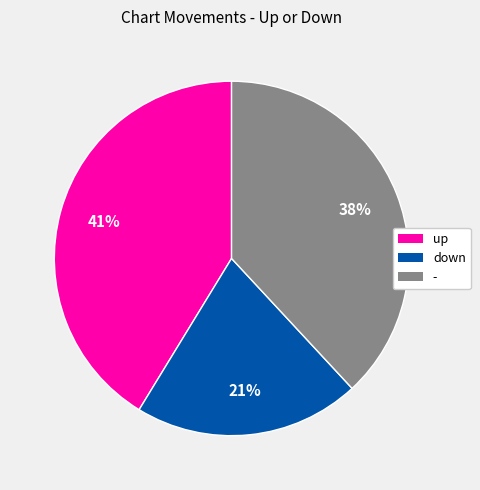

To the nearest percent, what percentage of the pie is up?

41%